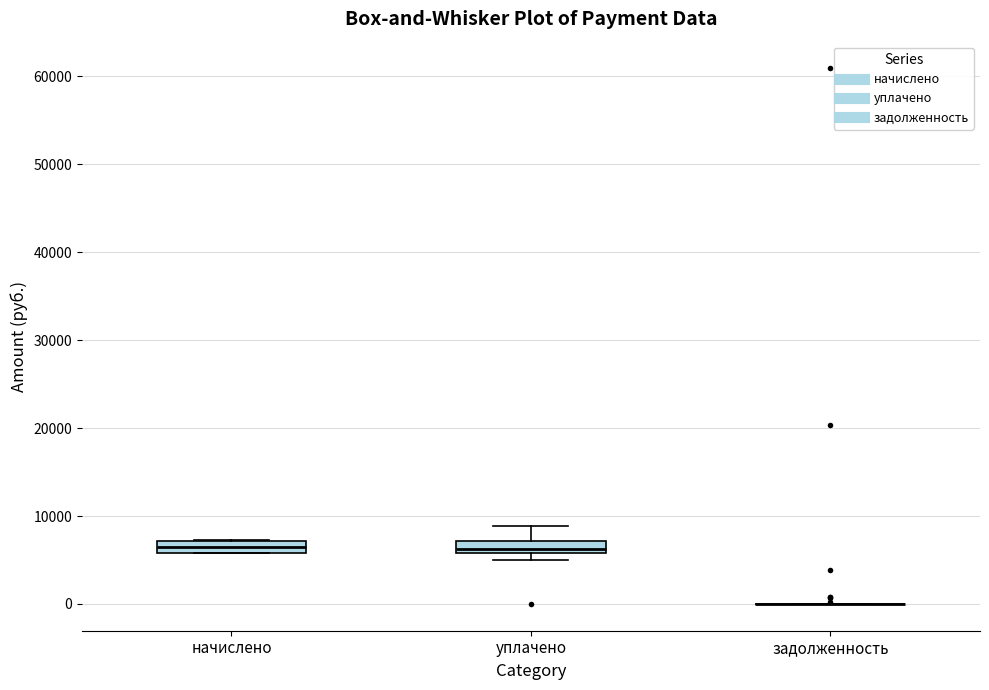

Where does the upper whisker of the box for уплачено end on the y-axis? The values are not printed on the chart, so give them approximately, as read against the axis.

9000